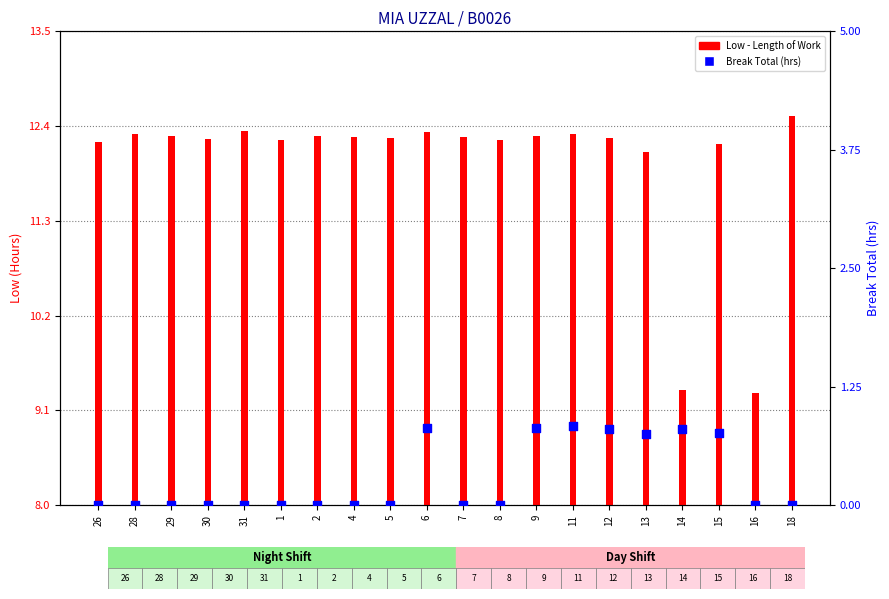

What is the change in value from 31 to 6?

+0.8